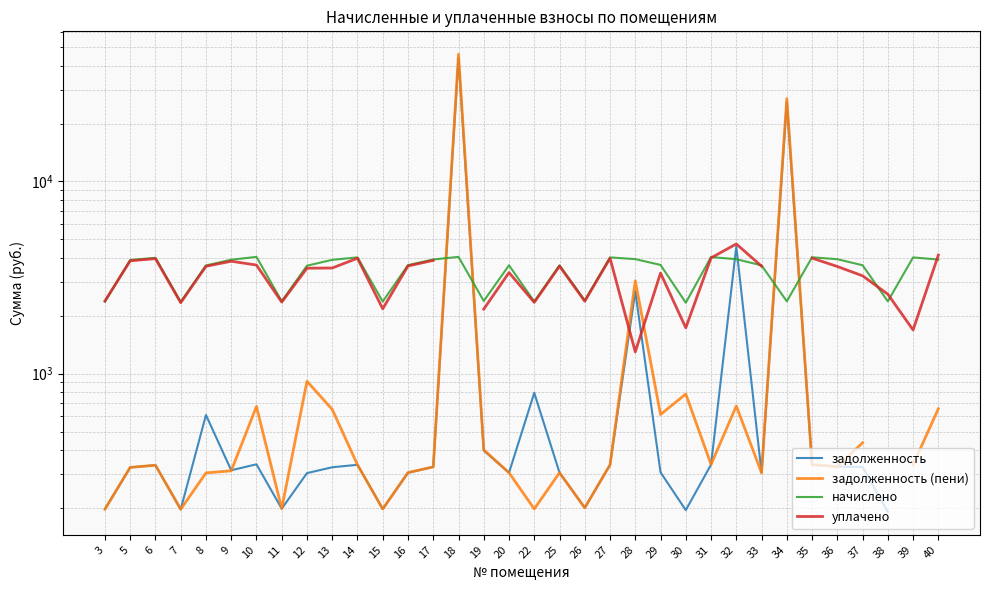

Which series has the largest range (max minus min)?

задолженность (пени)